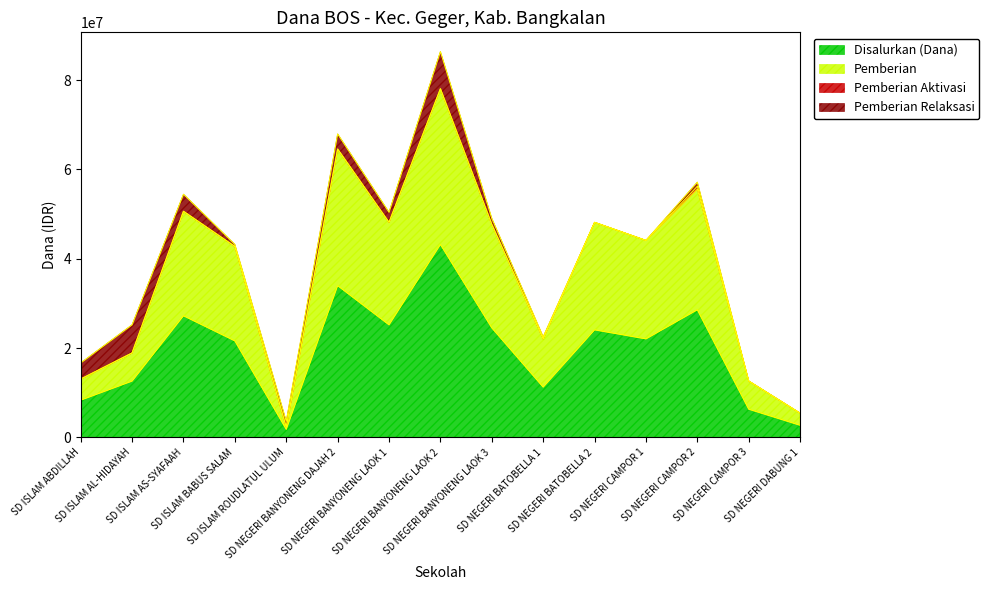

How many values in the Disalurkan (Dana) series exceed 22050000?

7